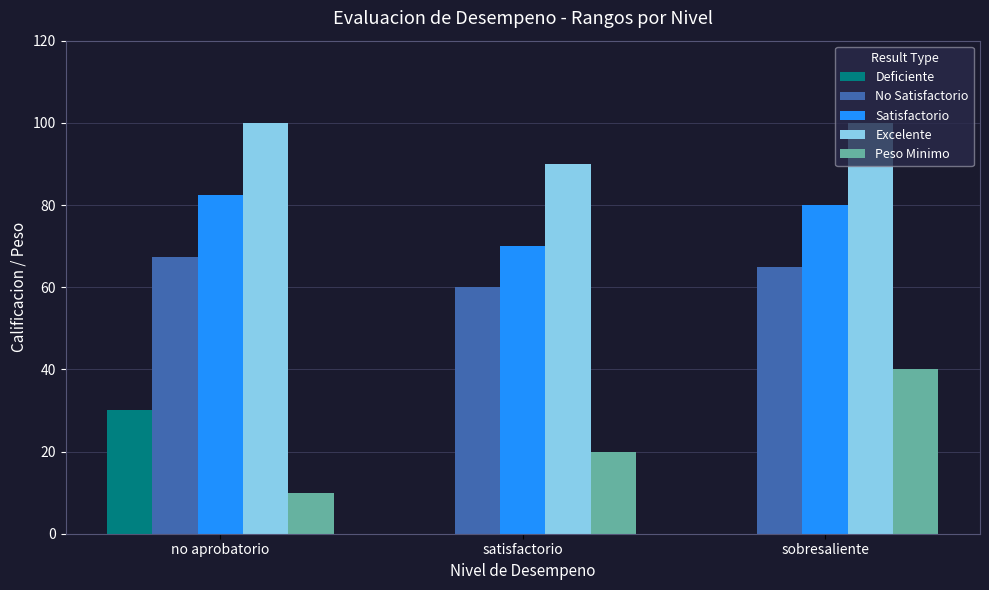

The Excelente series shows 147.4 at no aprobatorio. True or false?

False